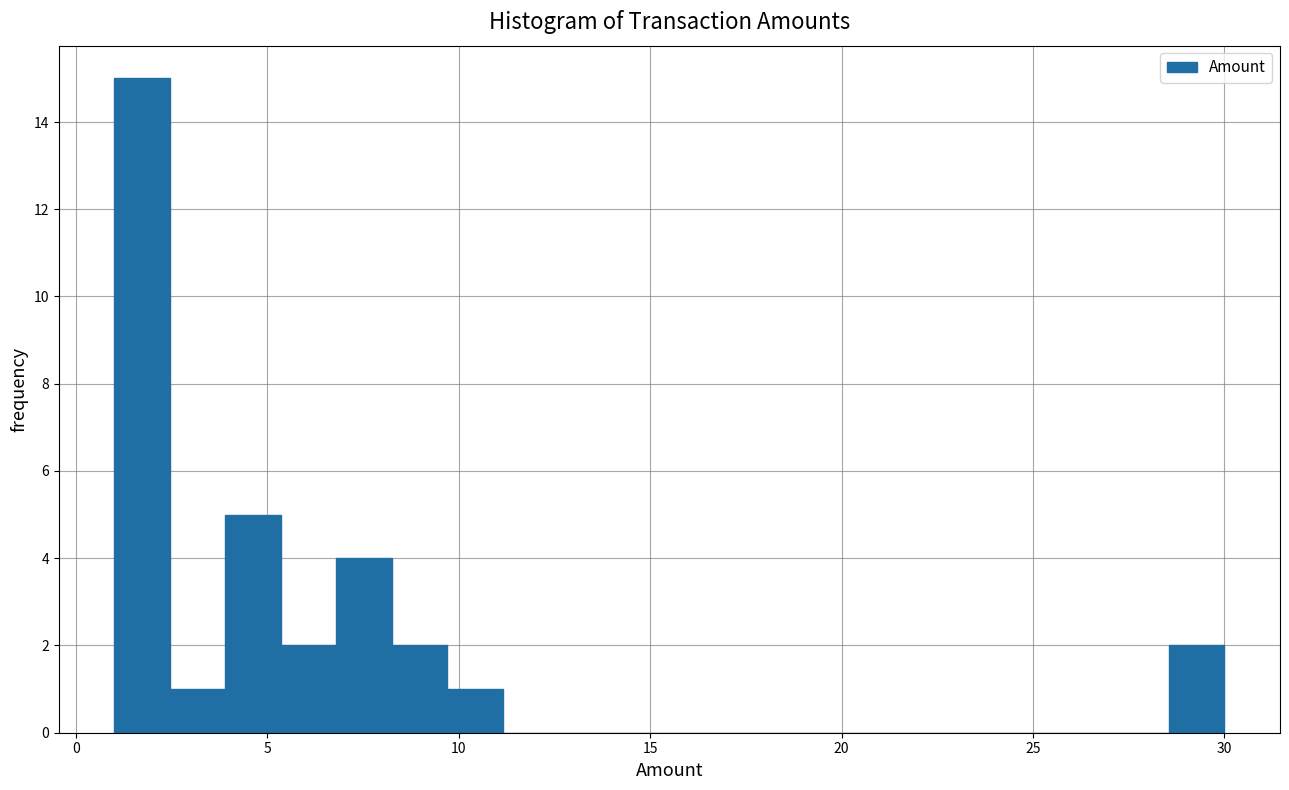

Read against the x-axis, roughly where is the centre of the tallest bar?

1.5